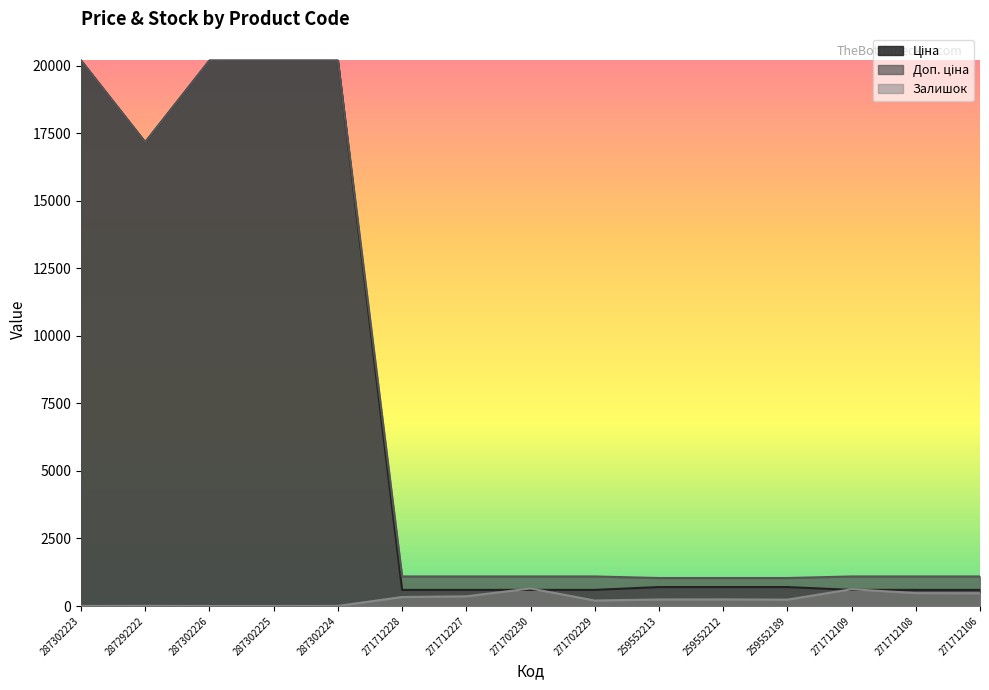

How many lines are shown in the chart?

3